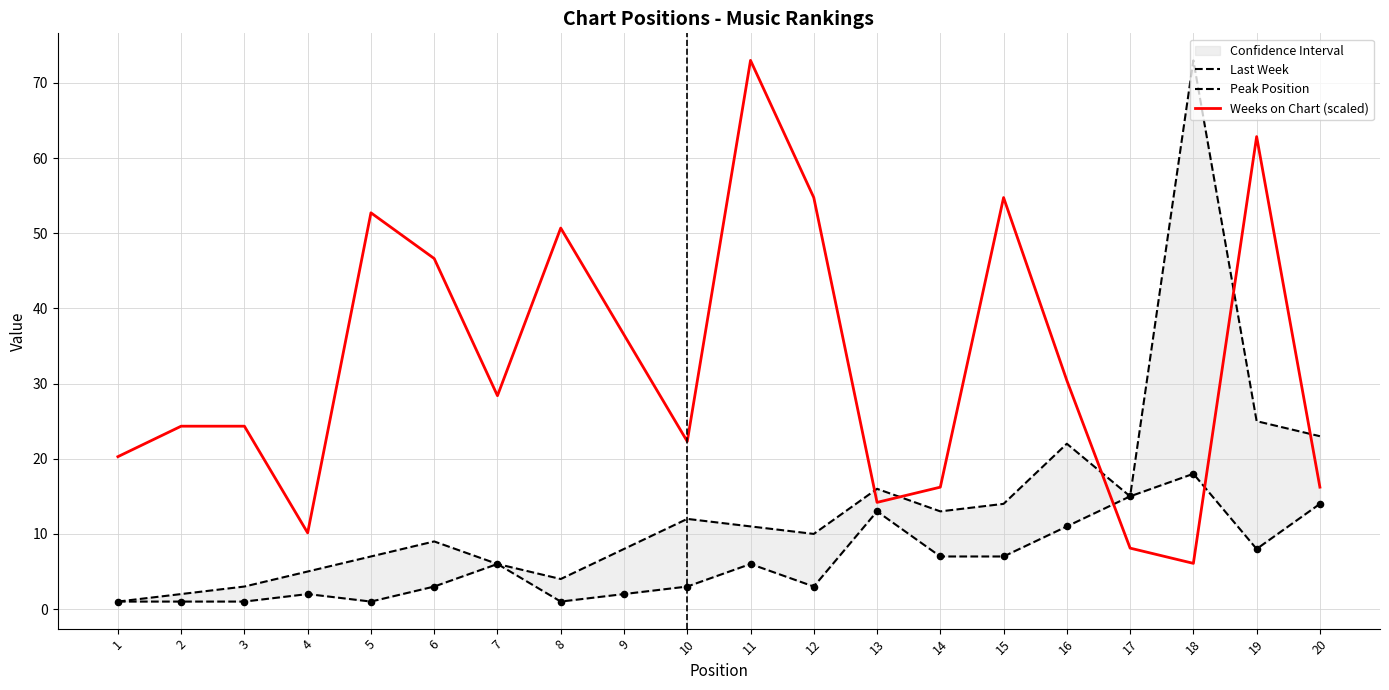

Which series has the largest Y range (max minus min)?

Last Week